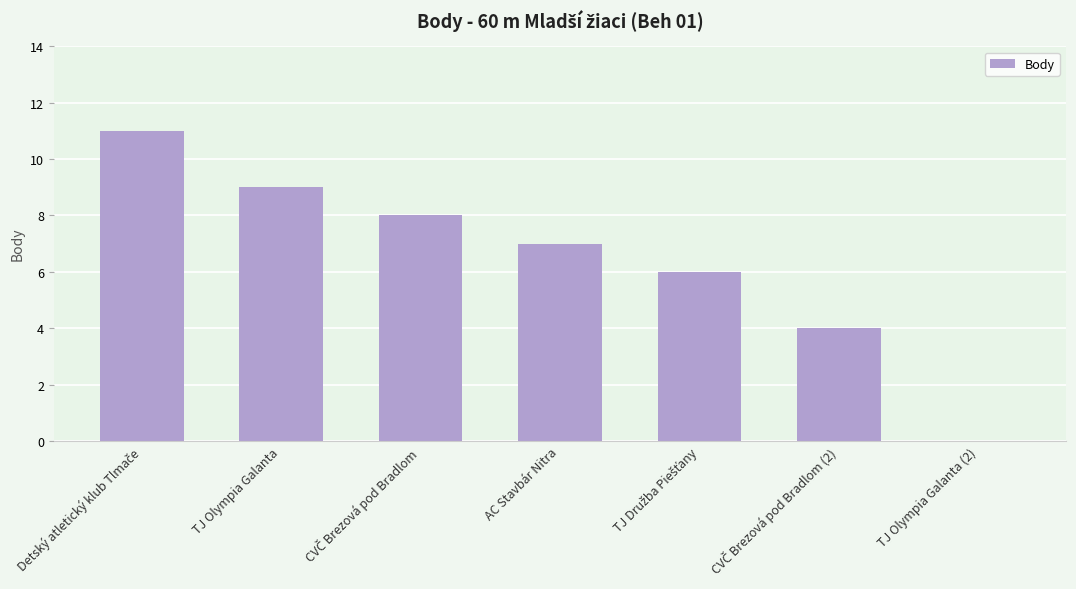

What is the greatest value displayed?

11